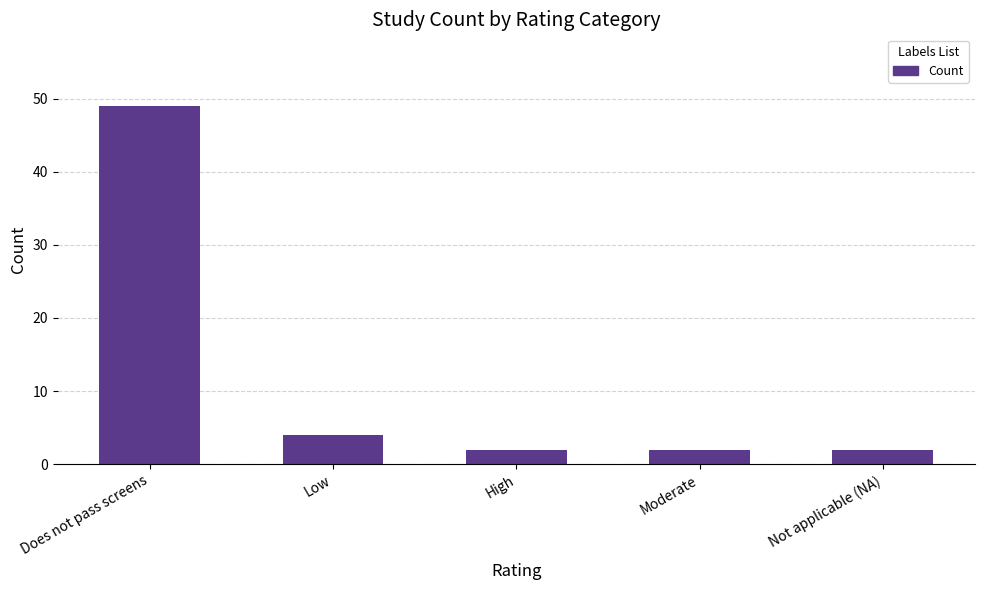

What is the ratio of the value at Not applicable (NA) to the value at Moderate?

1.0